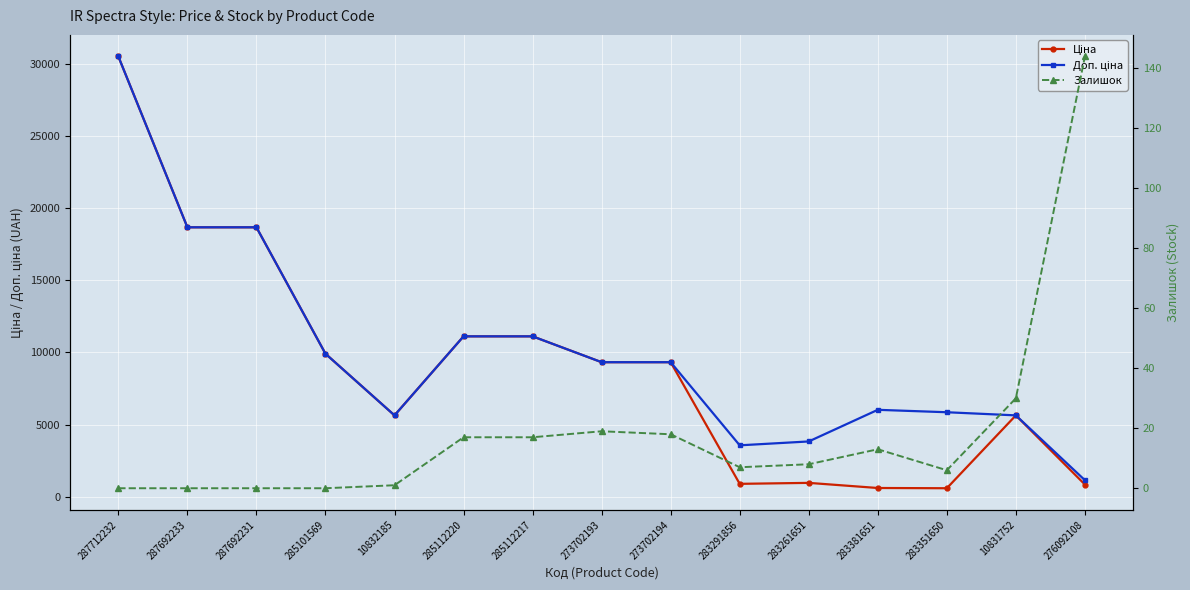

How many data points in Залишок are less than 8?

7